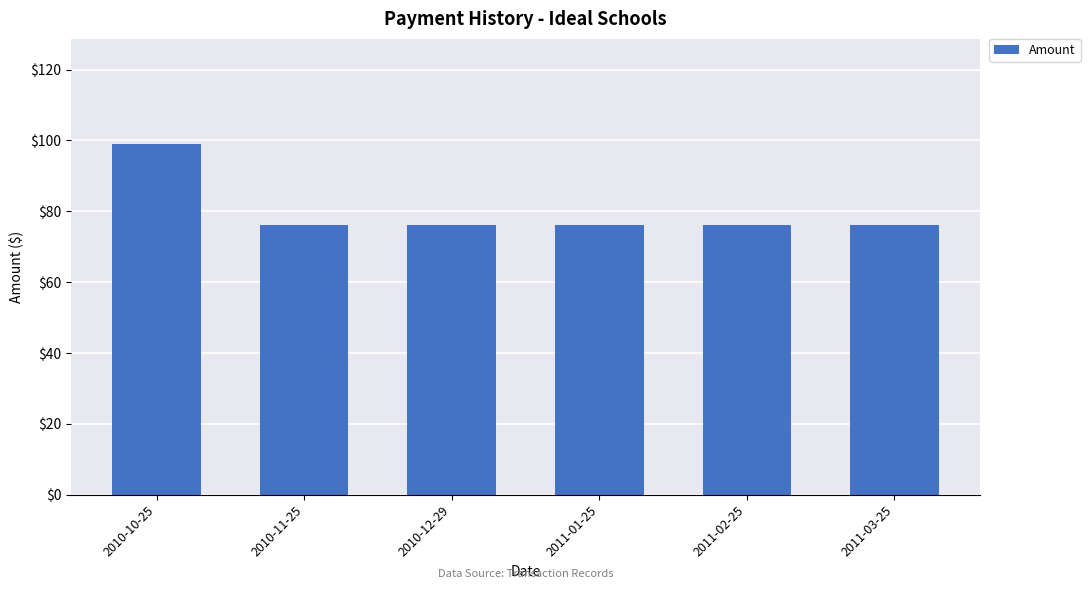

Count the number of data series in this chart.

1